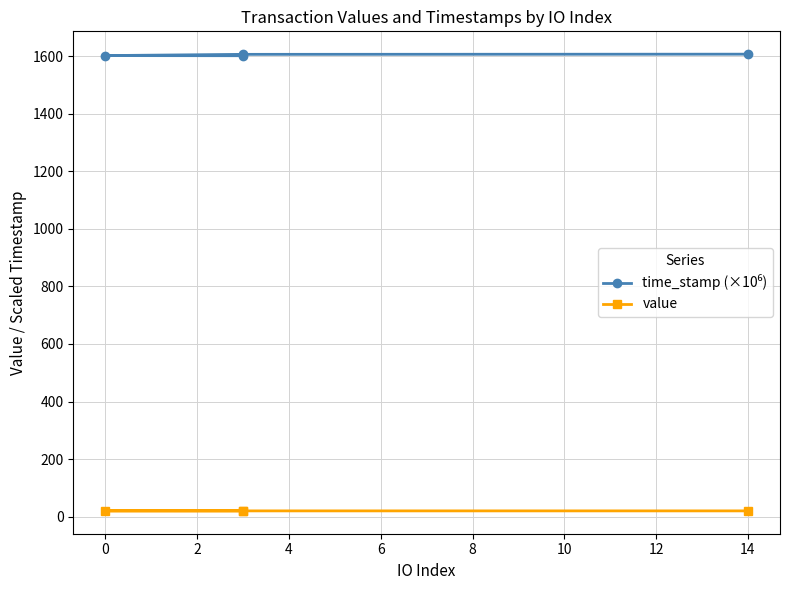

What is the spread (max minus min) of values at 0?

1586.2